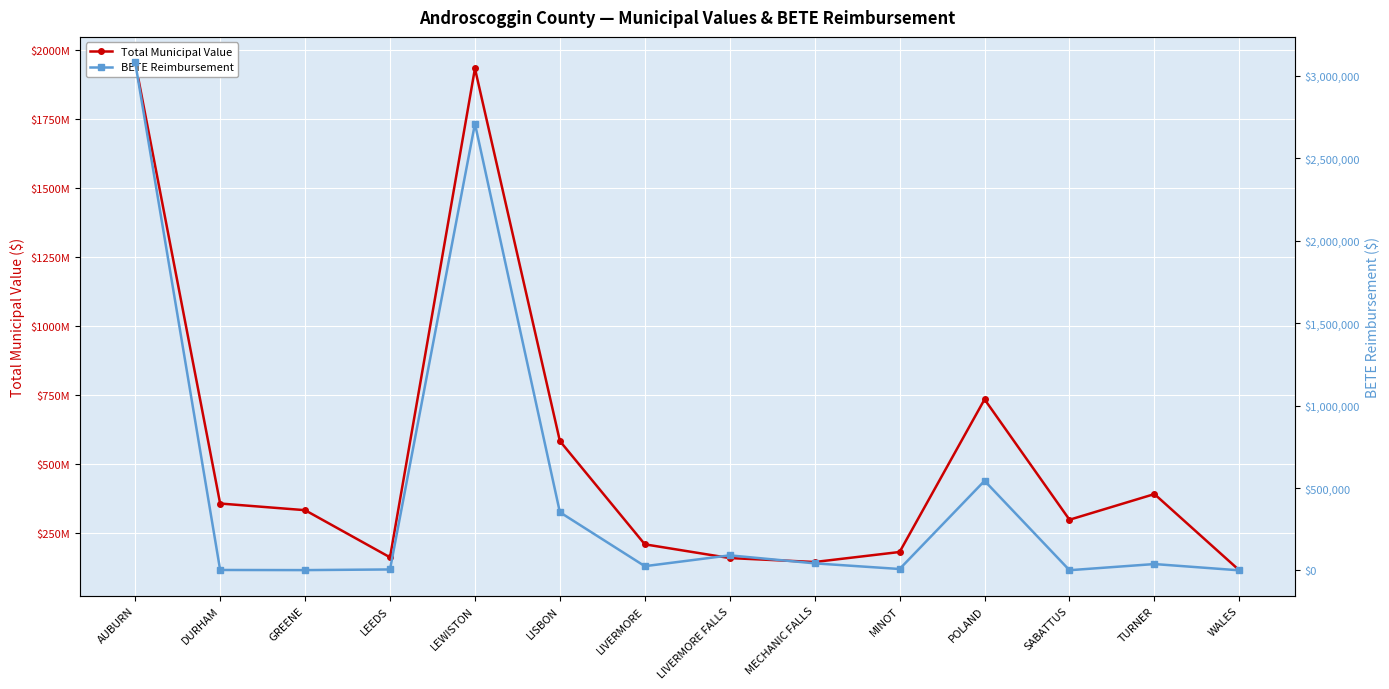

What is the label of the 14th point from the left?

WALES